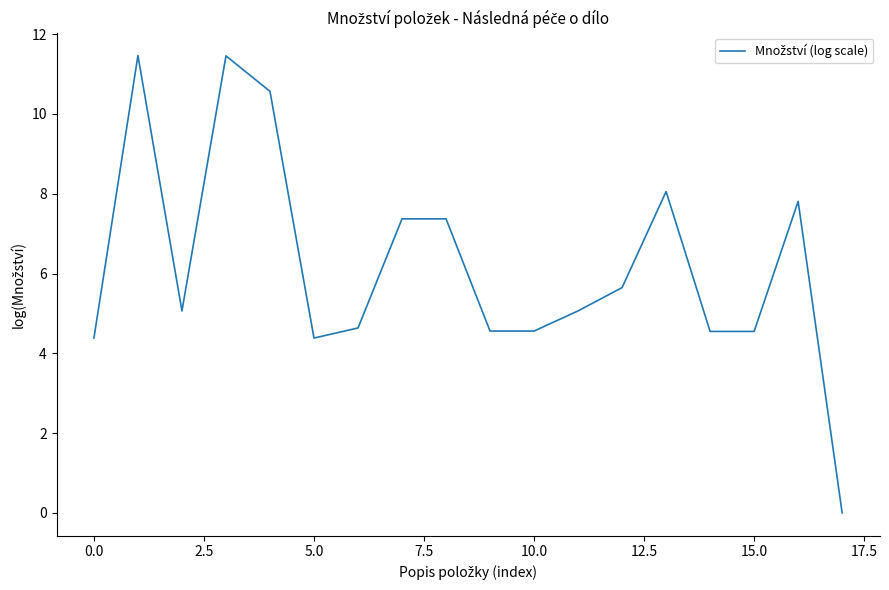

What is the maximum value shown in the chart?

11.5